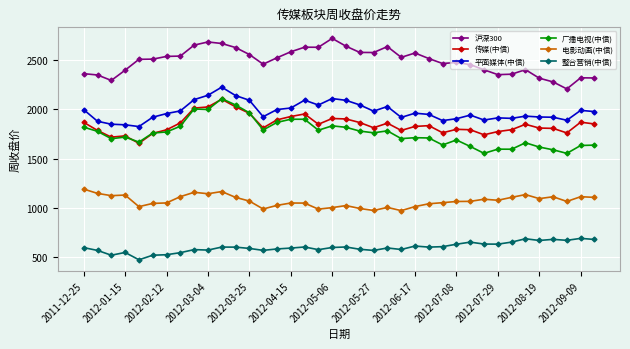

True or false: 沪深300 and 平面媒体(中信) intersect in this chart.

False